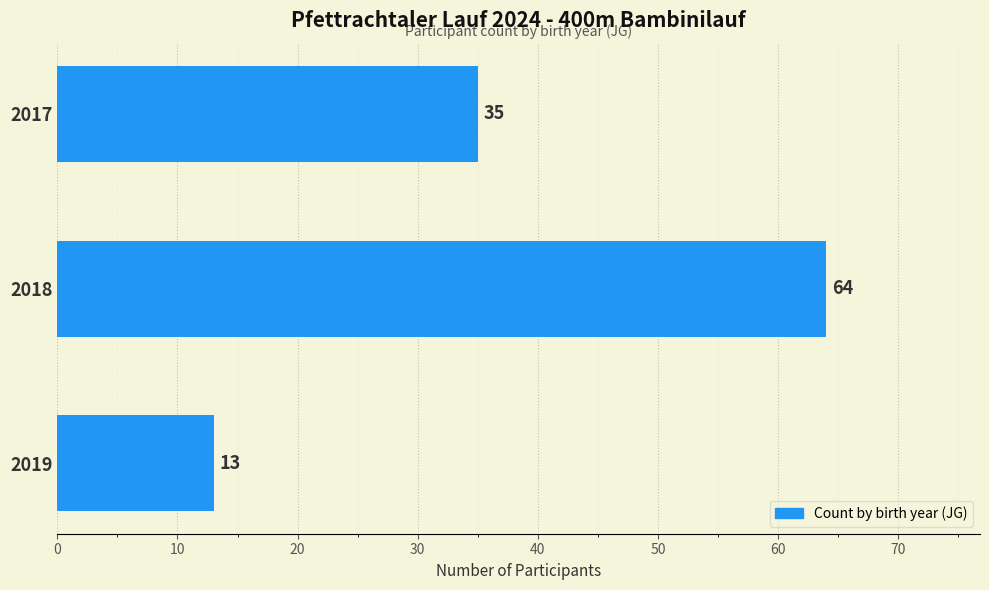

Reading bottom to top, what are all the values shown in this chart?

13	64	35